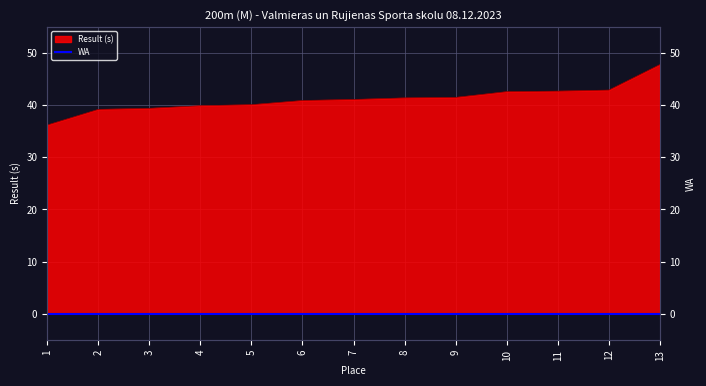

Reading left to right, transcribe all the data shown in this chart.

1=36.2	2=39.2	3=39.4	4=39.9	5=40.1	6=40.9	7=41.1	8=41.4	9=41.5	10=42.6	11=42.7	12=42.9	13=47.8